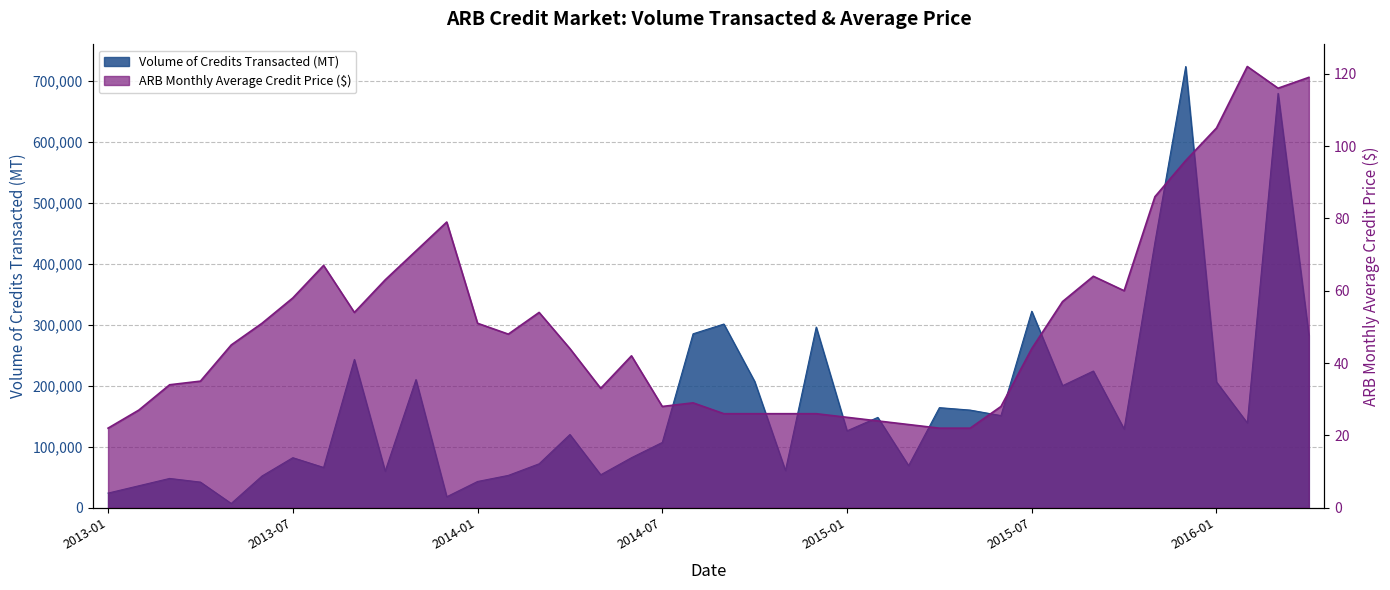

True or false: ARB Monthly Average Credit Price has a value of 88 at 2015-09.

False